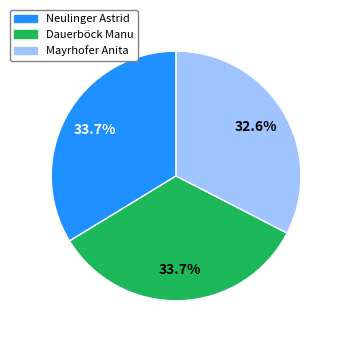

Is Dauerböck Manu the majority of the pie?

No